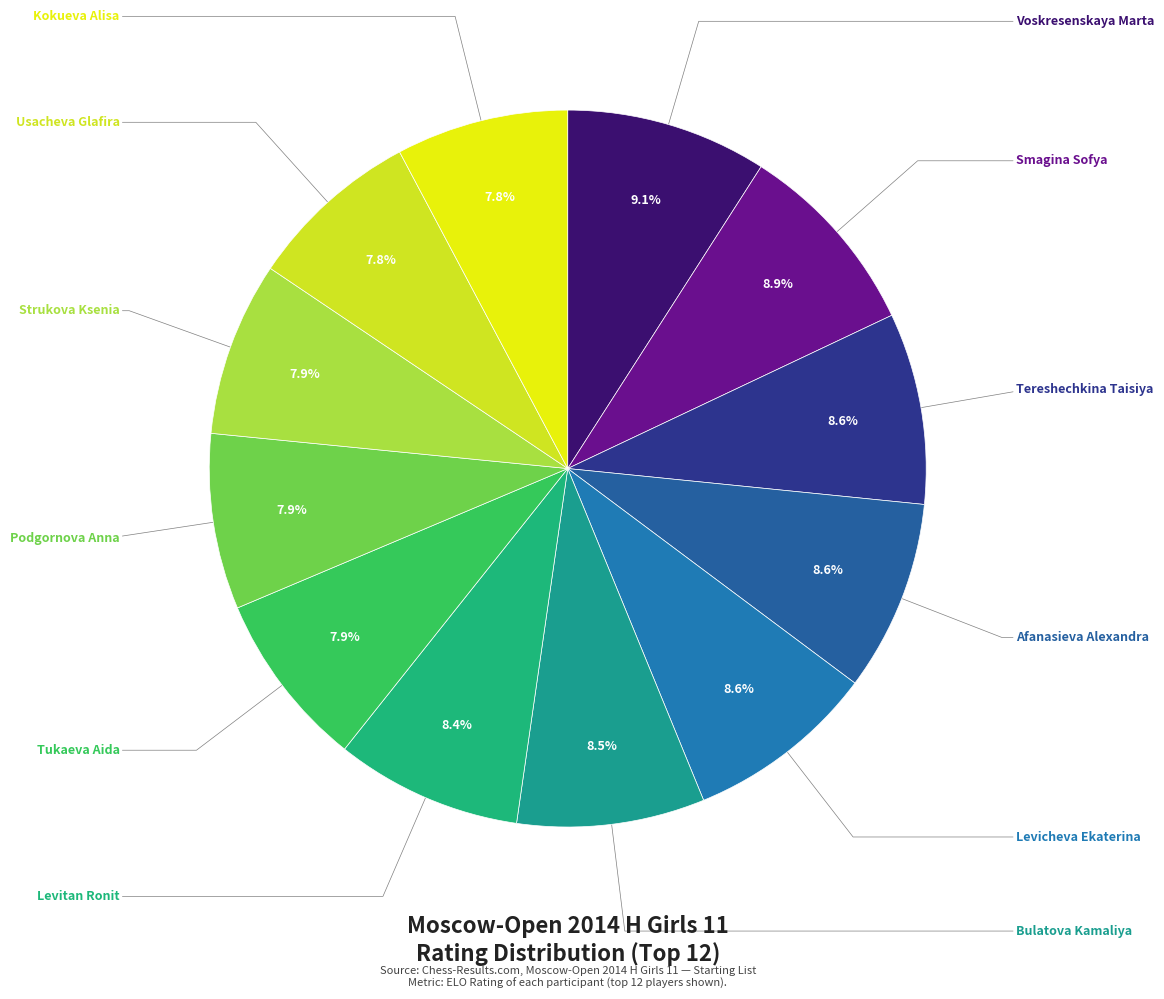

To the nearest percent, what percentage of the pie is Tukaeva Aida?

8%